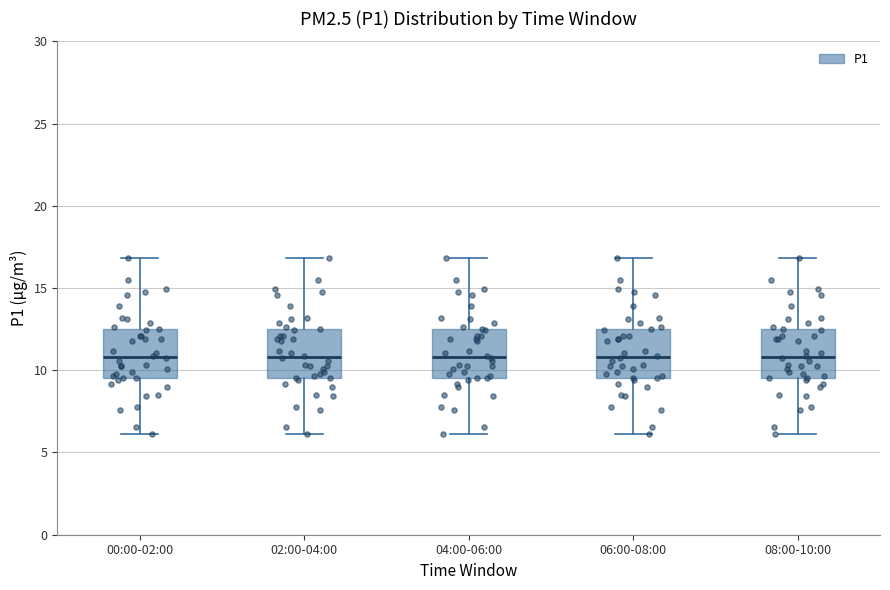

Reading left to right, transcribe this box plot: for each box, give where its median line is, the range the box spans, and where its two whiskers end, as read against the y-axis. The values are not printed on the chart, so give them approximately, as read against the axis.

00:00-02:00: median 11.0, box 9.5 to 12.5, whiskers 6.0 to 17.0
02:00-04:00: median 11.0, box 9.5 to 12.5, whiskers 6.0 to 17.0
04:00-06:00: median 11.0, box 9.5 to 12.5, whiskers 6.0 to 17.0
06:00-08:00: median 11.0, box 9.5 to 12.5, whiskers 6.0 to 17.0
08:00-10:00: median 11.0, box 9.5 to 12.5, whiskers 6.0 to 17.0